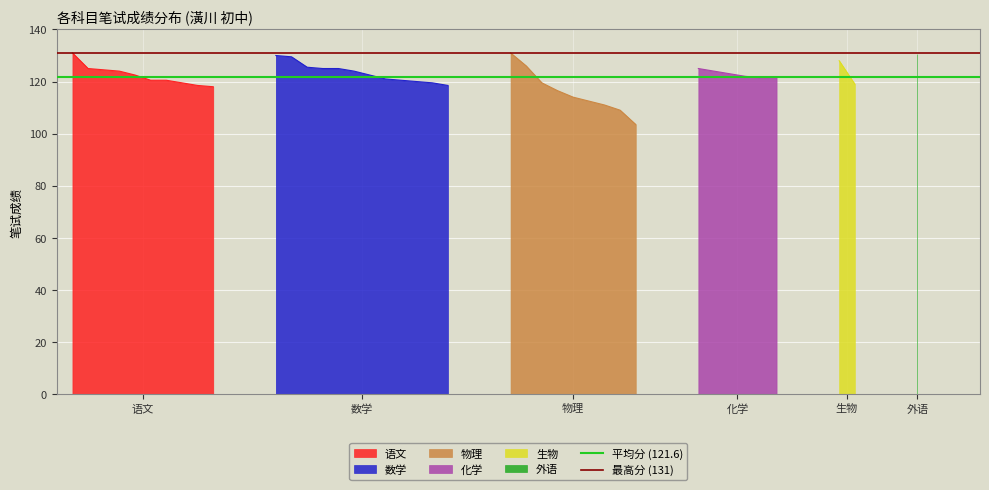

What is the maximum value for 语文?

131.0